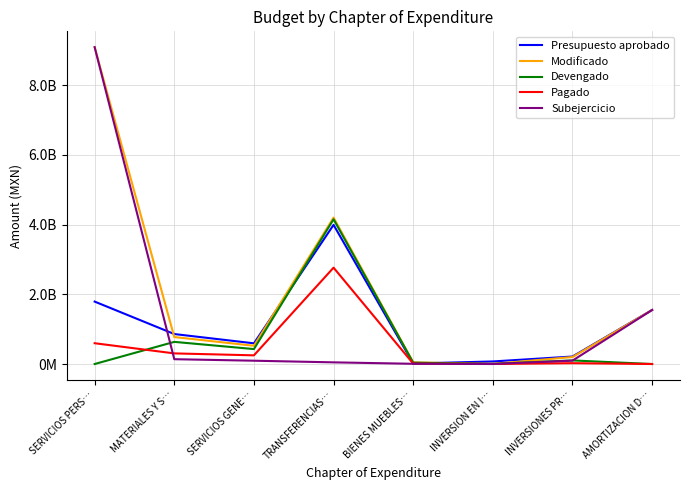

Is it true that Subejercicio equals 9086618212.0 at SERVICIOS PERS…?

True